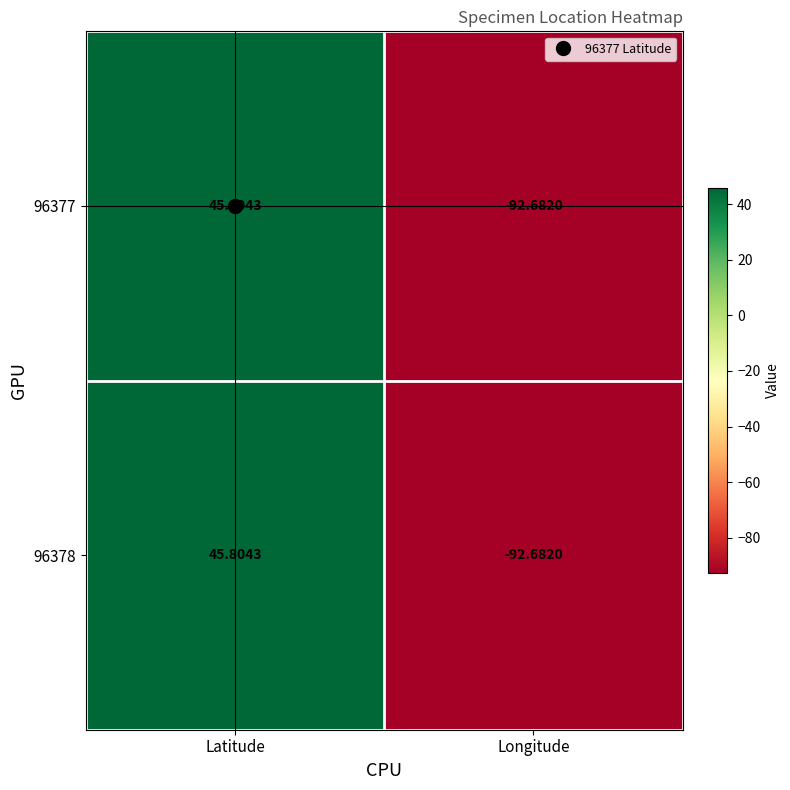

List the labels in order of 96378 value, smallest first.

Longitude, Latitude